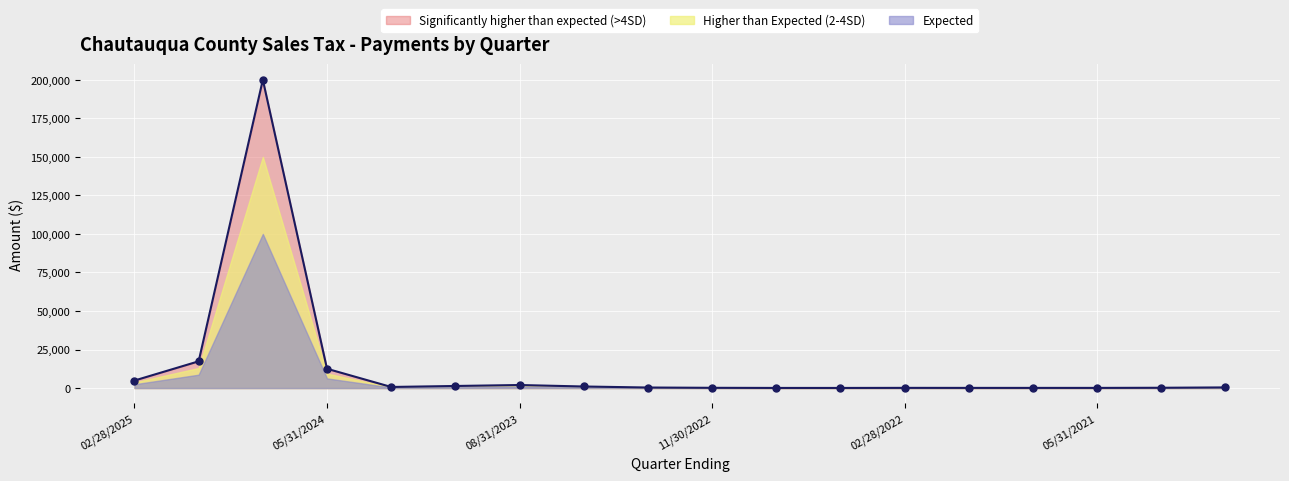

List the labels in order of value, smallest first.

05/31/2022, 08/31/2022, 05/31/2021, 08/31/2021, 11/30/2021, 02/28/2022, 11/30/2022, 02/28/2021, 02/28/2023, 11/30/2020, 02/29/2024, 05/31/2023, 11/30/2023, 08/31/2023, 02/28/2025, 05/31/2024, 11/30/2024, 08/31/2024